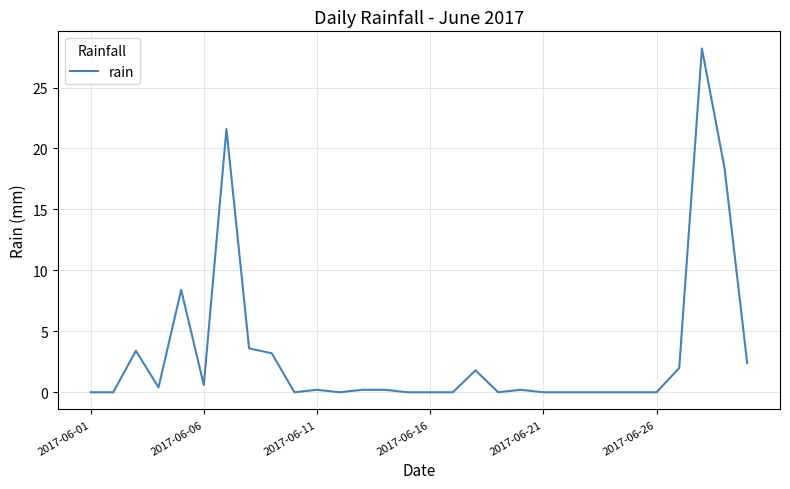

What is the difference between the maximum and minimum values?

28.2